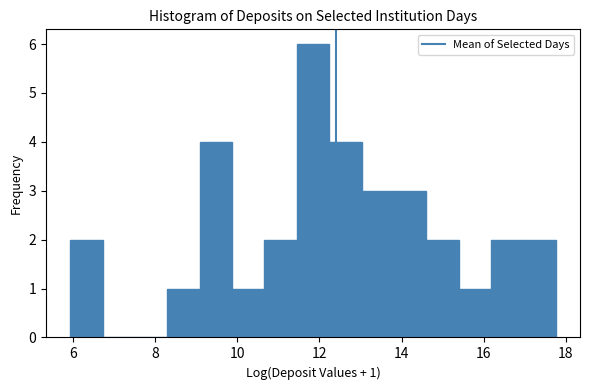

Read against the x-axis, roughly where is the centre of the tallest bar?

11.8